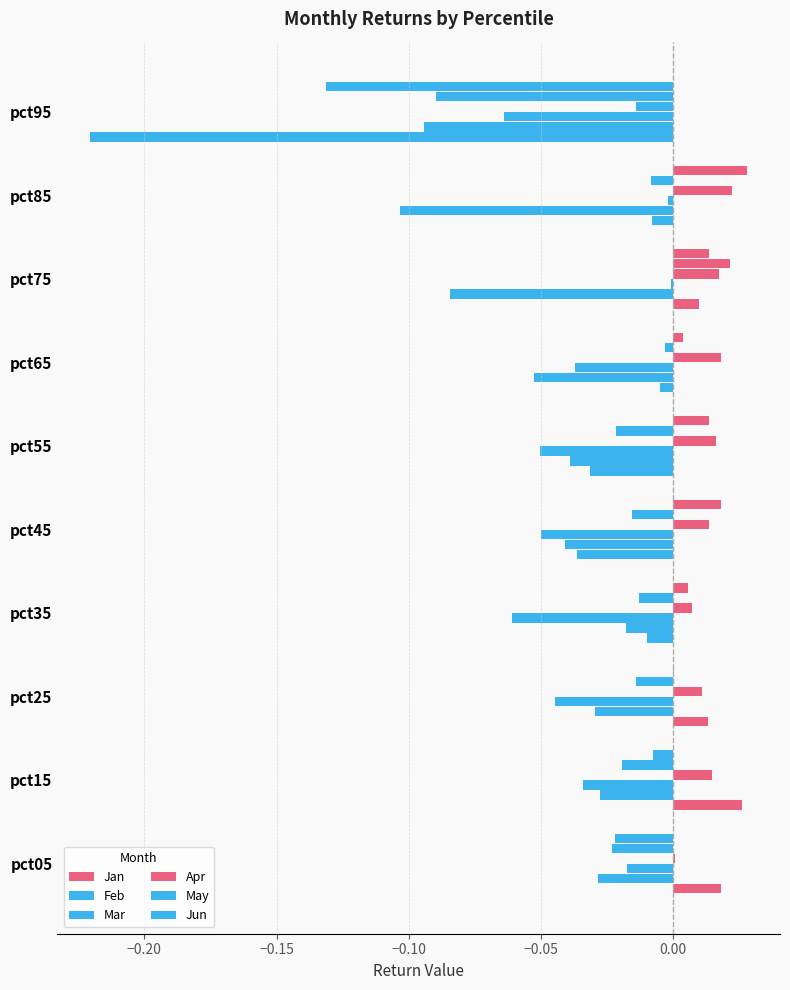

What is the sum of all Jan values?

-0.2